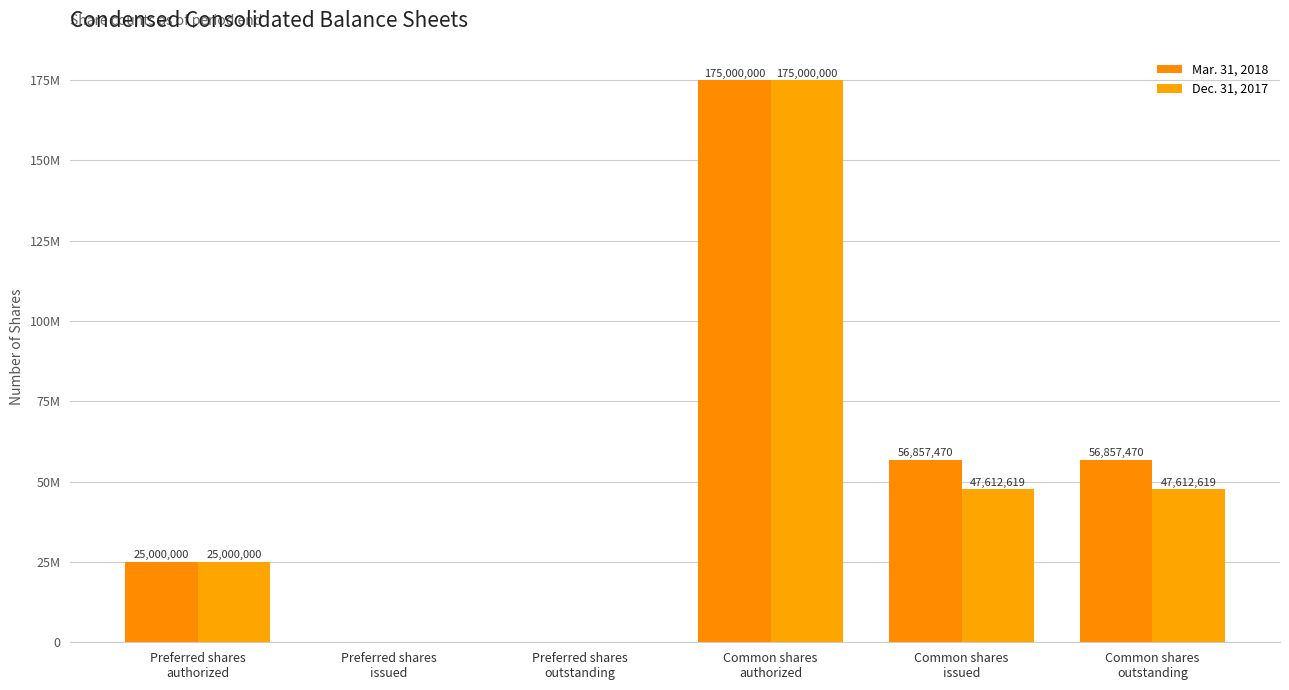

Are the bars horizontal?

No